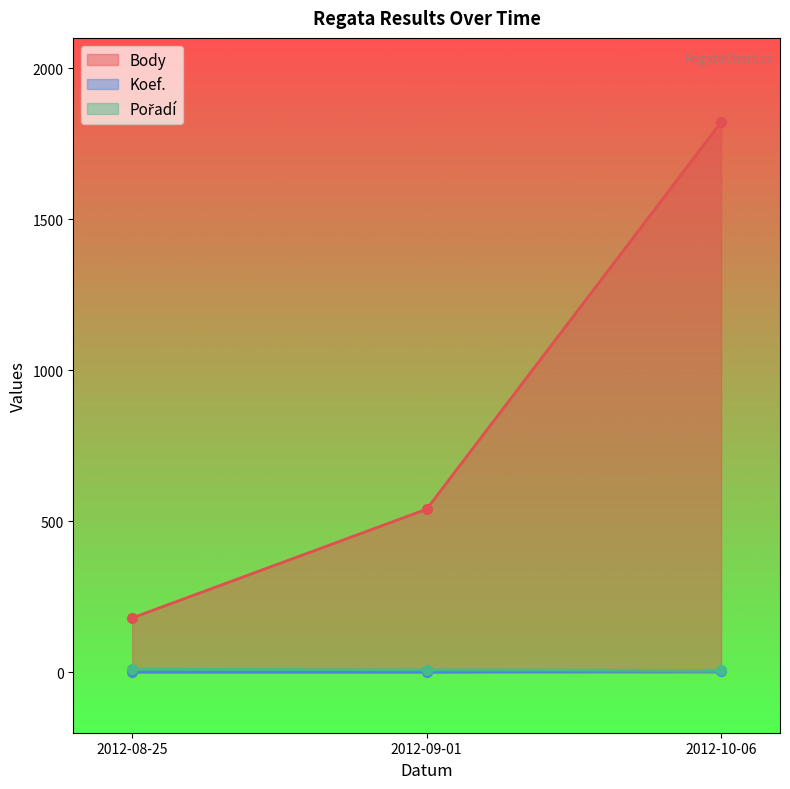

What is the label of the 2nd point from the right?

2012-09-01